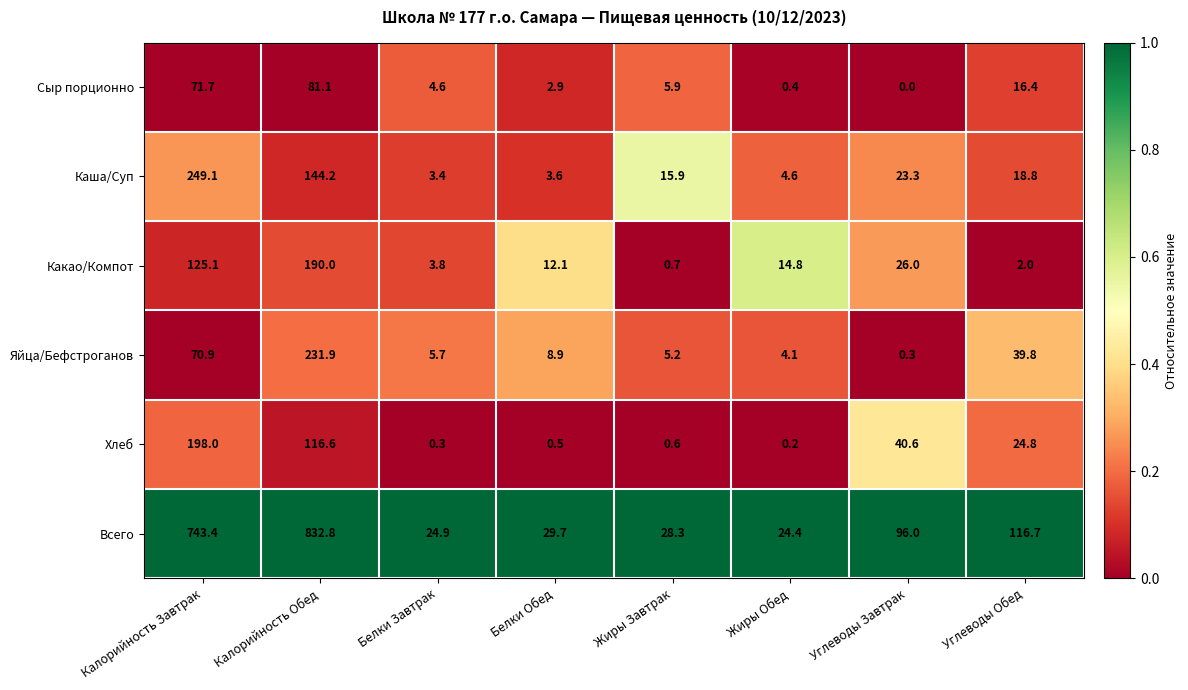

The value of Какао/Компот at Жиры Обед is 14.8. True or false?

True